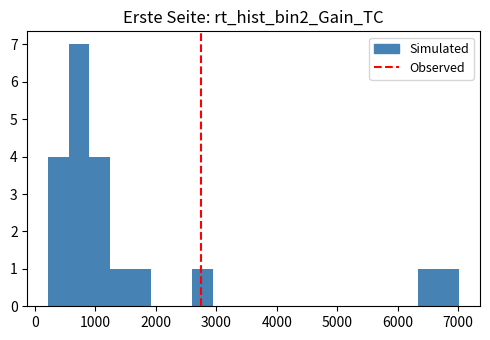

Around what value on the x-axis is the tallest bar? Give the approximate position of its centre, as read against the axis.

700